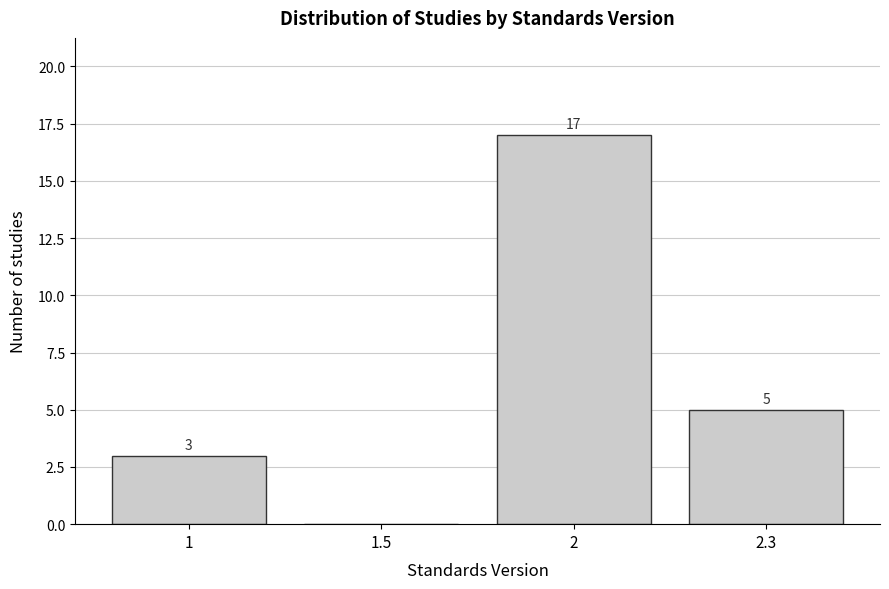

Reading right to left, list all the values displayed in this chart.

2.3=5	2=17	1.5=0	1=3